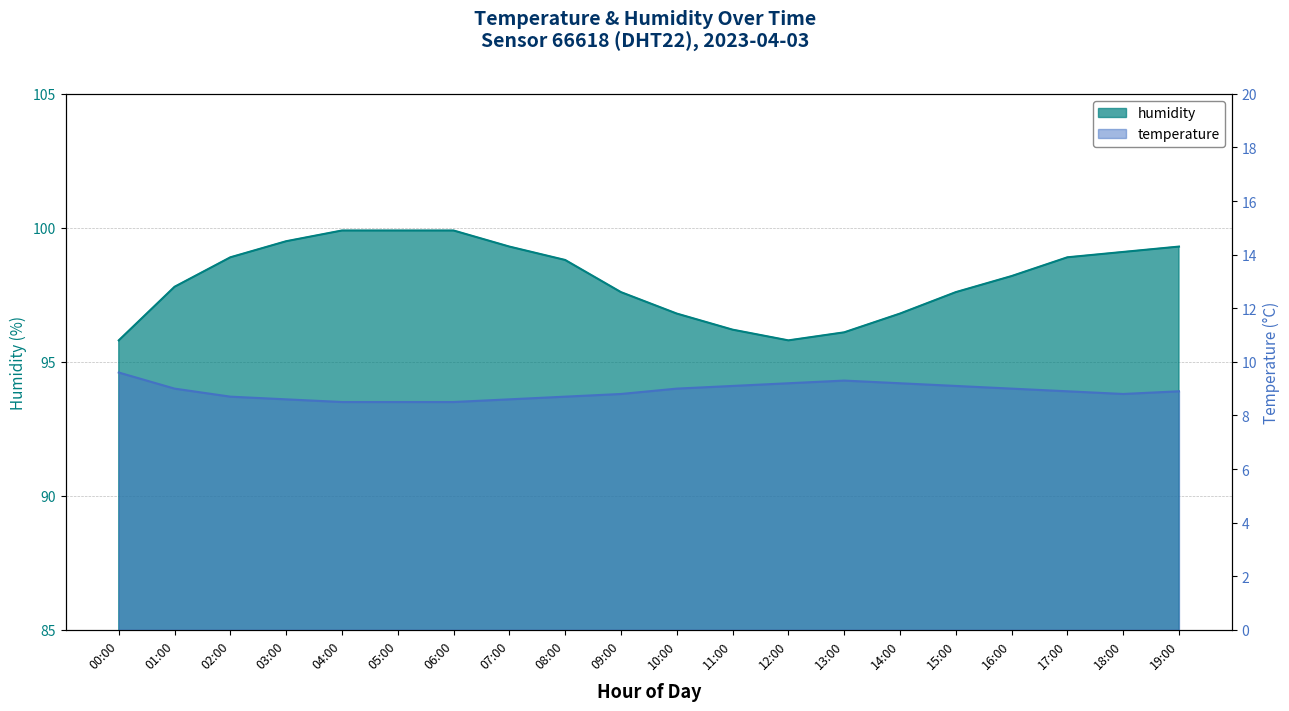

Is it true that humidity equals 97.8 at 01:00?

True